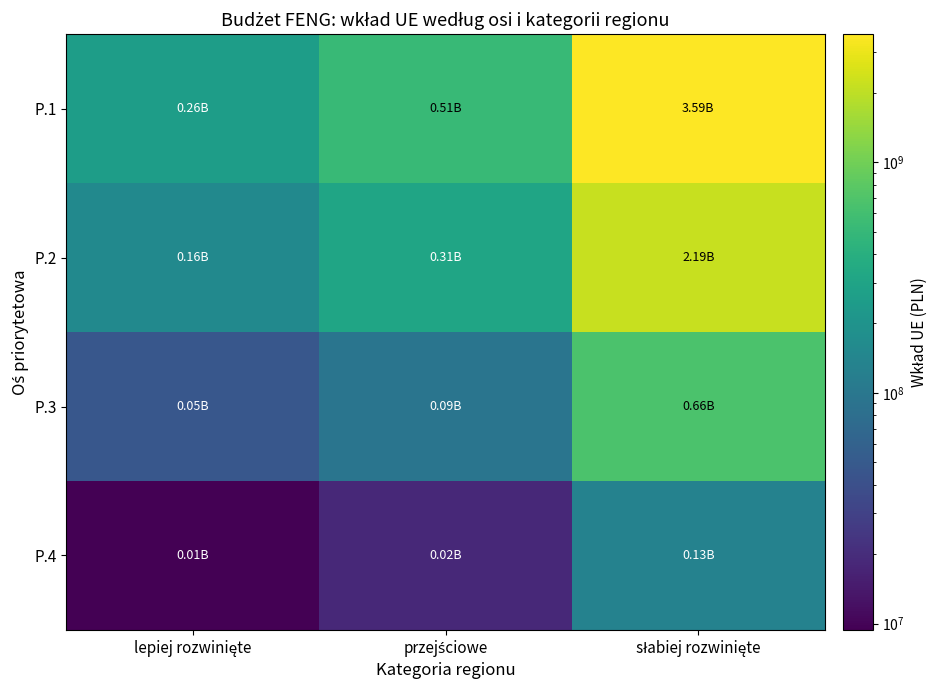

Which has a higher value, przejściowe or słabiej rozwinięte?

słabiej rozwinięte